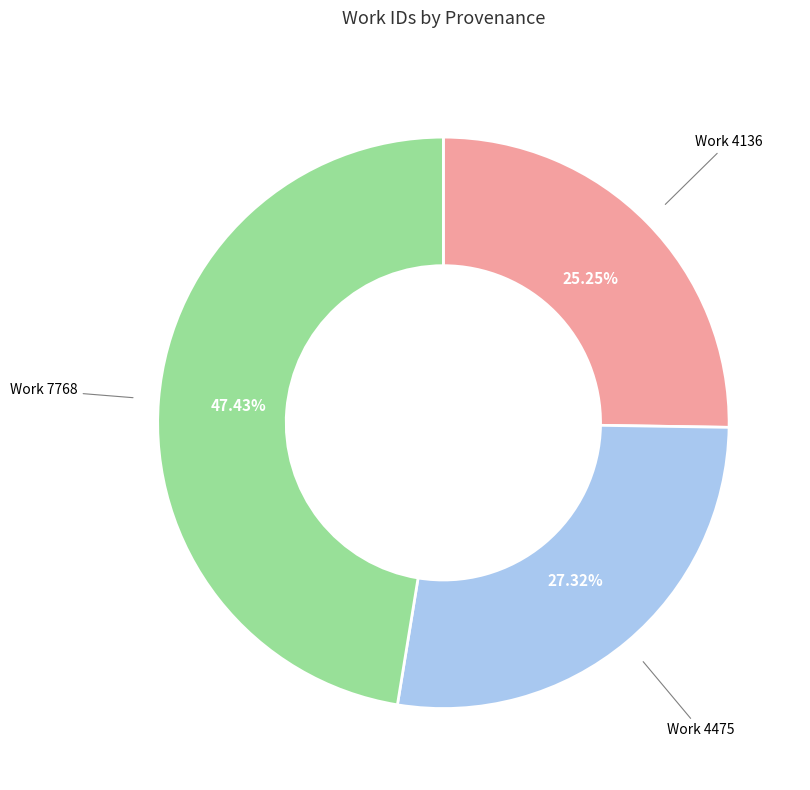

How many slices are in this pie chart?

3